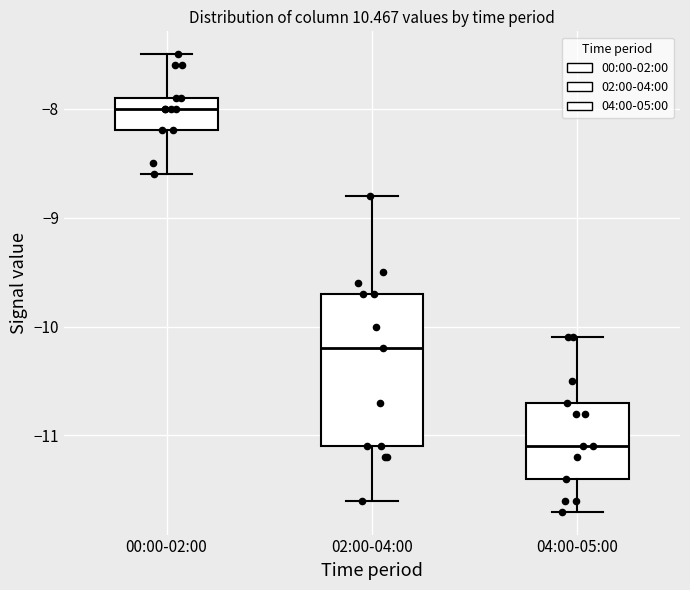

Comparing the boxes themselves (not the whiskers), which one is the tallest?

02:00-04:00